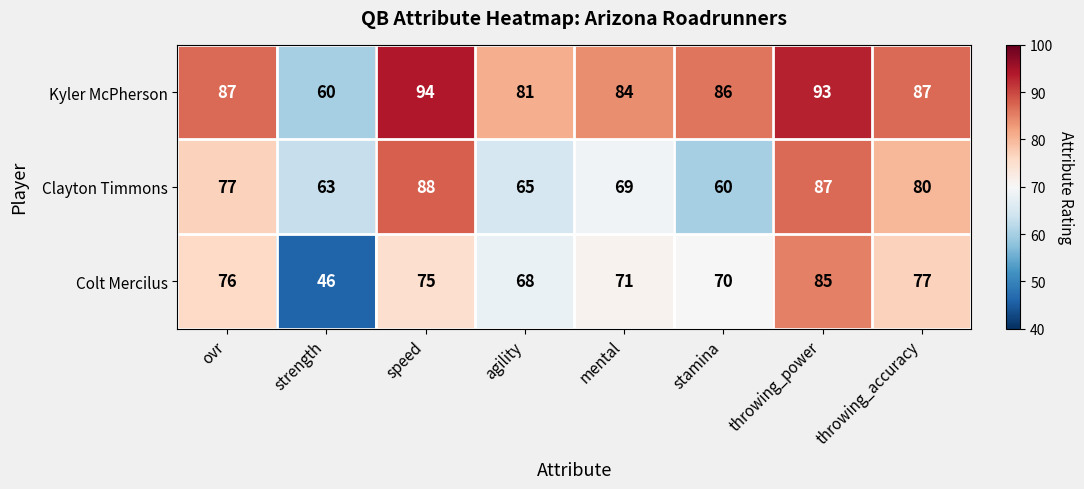

Reading right to left, list all the values displayed in this chart.

Kyler McPherson: 87	93	86	84	81	94	60	87
Clayton Timmons: 80	87	60	69	65	88	63	77
Colt Mercilus: 77	85	70	71	68	75	46	76